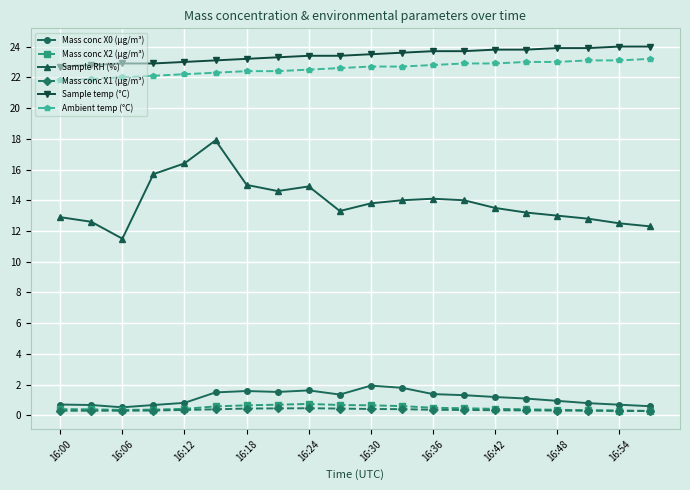

What is the value of the Ambient temp (°C) point at the 6th from the left?

22.3